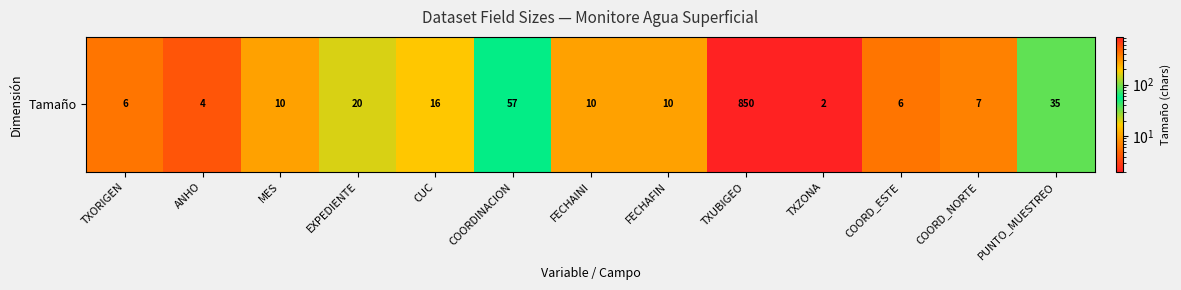

Reading left to right, extract all data points from this chart.

TXORIGEN=6	ANHO=4	MES=10	EXPEDIENTE=20	CUC=16	COORDINACION=57	FECHAINI=10	FECHAFIN=10	TXUBIGEO=850	TXZONA=2	COORD_ESTE=6	COORD_NORTE=7	PUNTO_MUESTREO=35